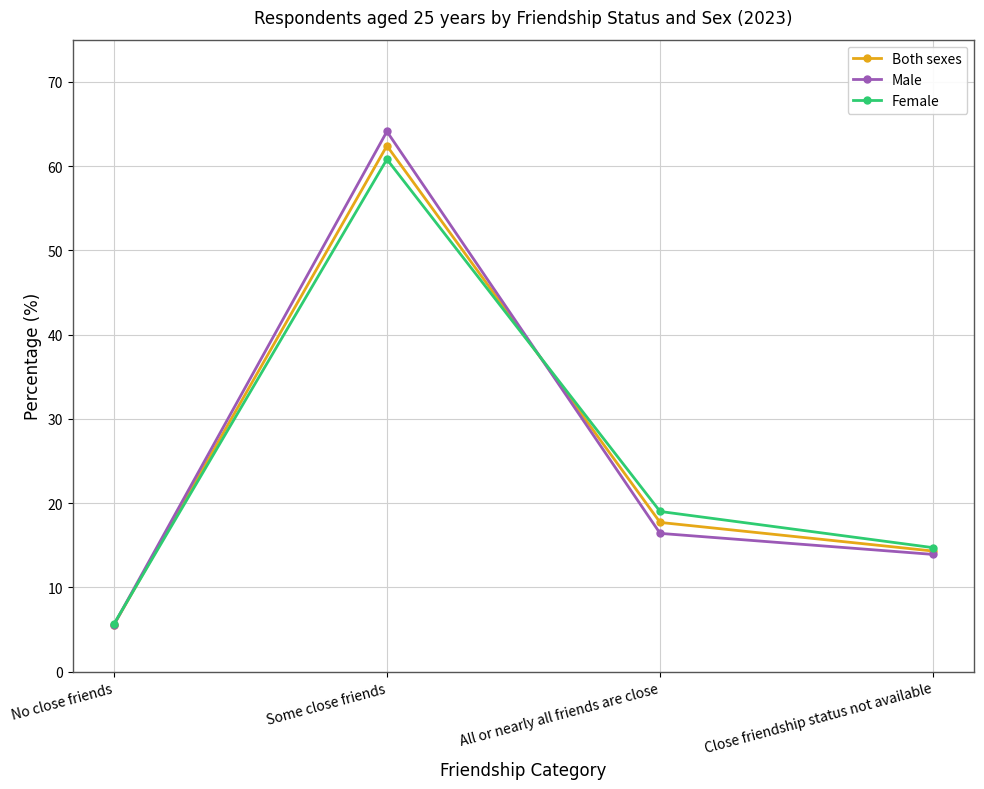

True or false: Both sexes and Male intersect in this chart.

True